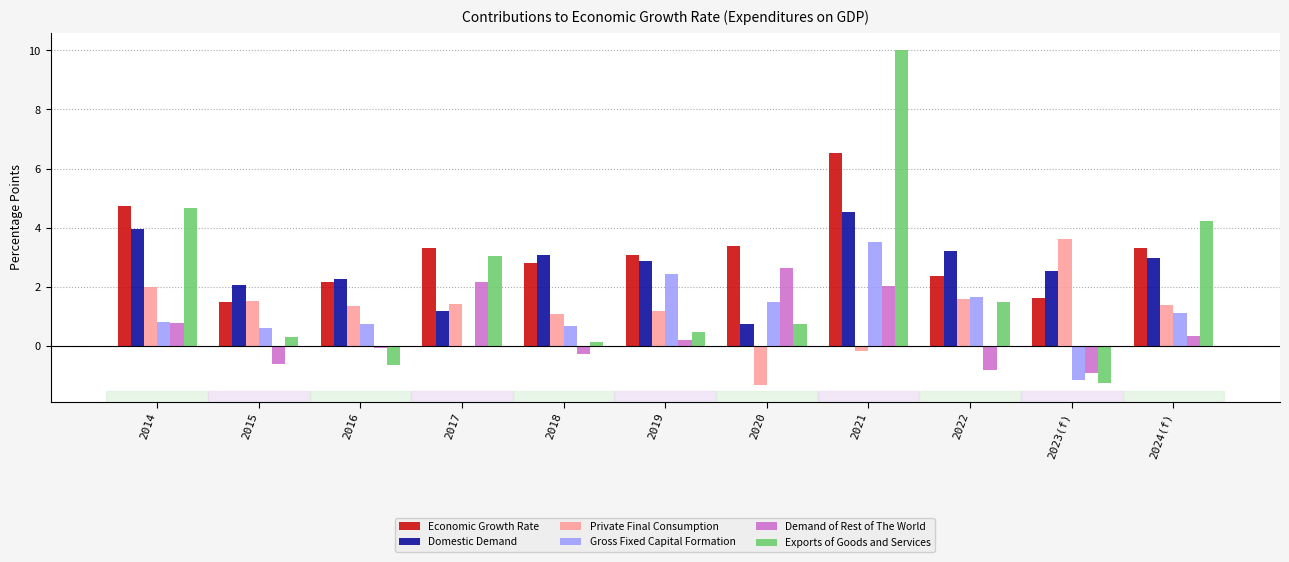

What is the label of the 6th bar from the right?

2019